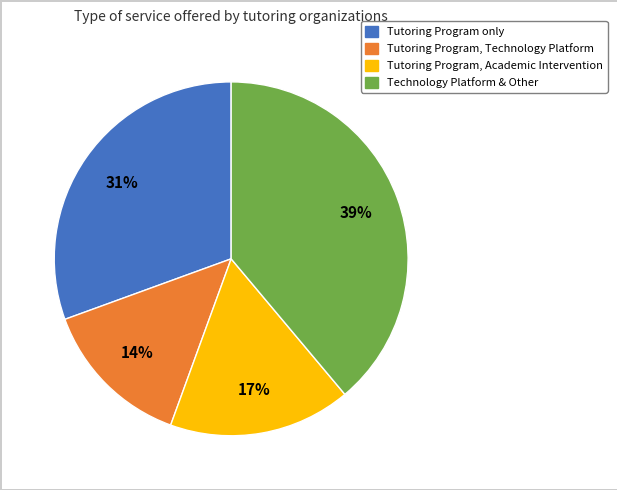

To the nearest percent, what is the difference between the largest and smallest slice percentages?

25%